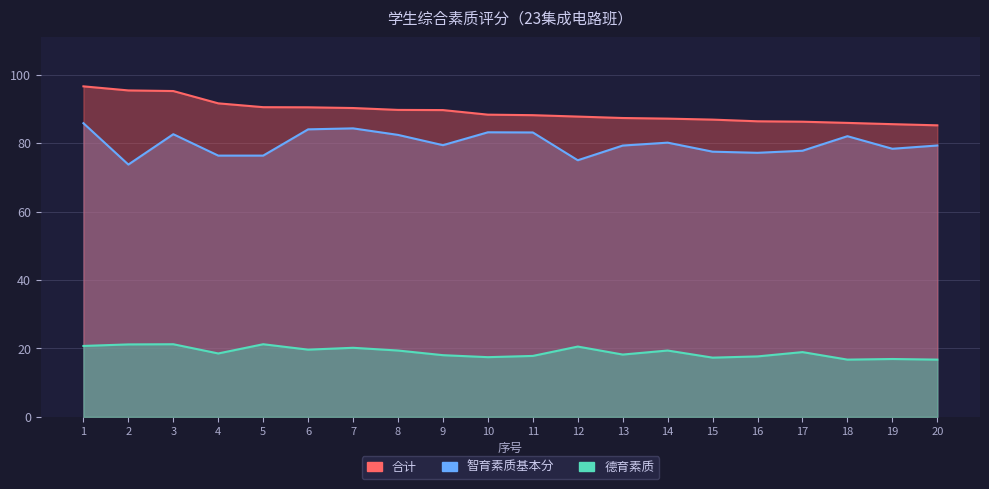

What are all the series names shown in the legend?

合计, 智育素质基本分, 德育素质